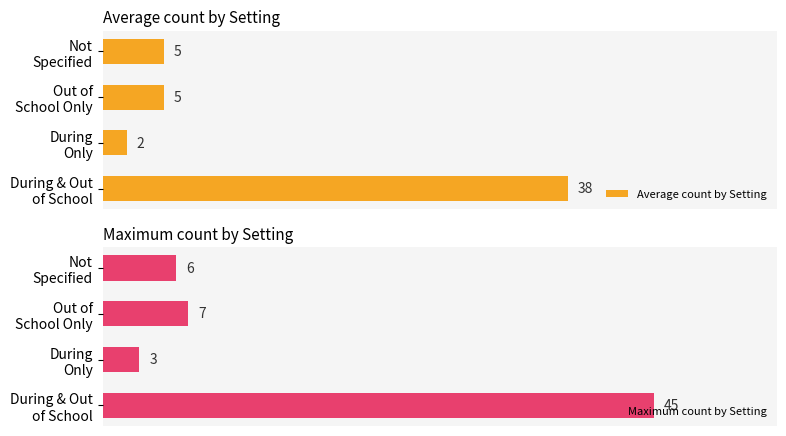

True or false: Average count by Setting has a value of 8 at Not Specified.

False